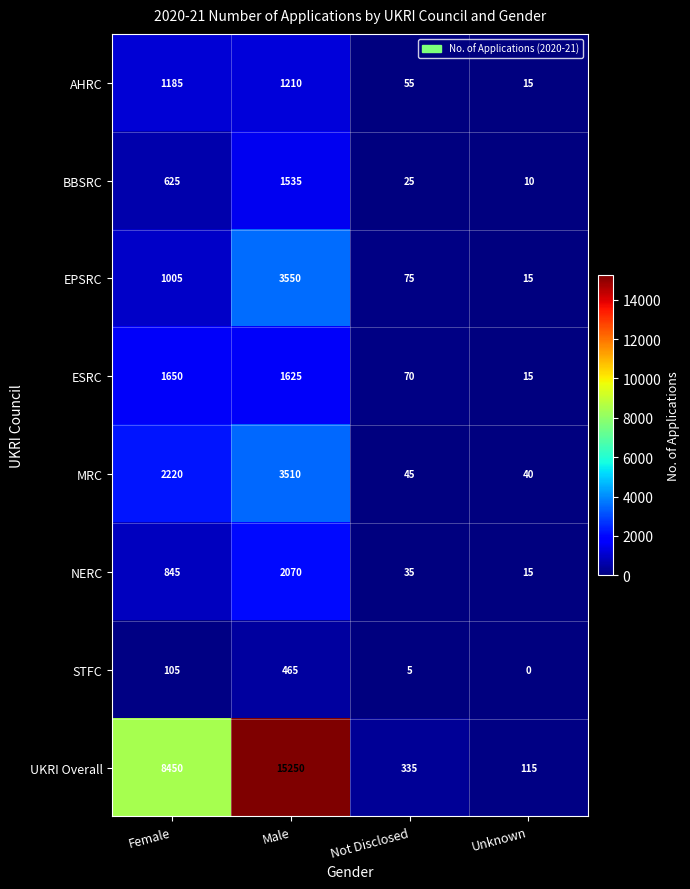

What is the spread (max minus min) of values at Unknown?

115